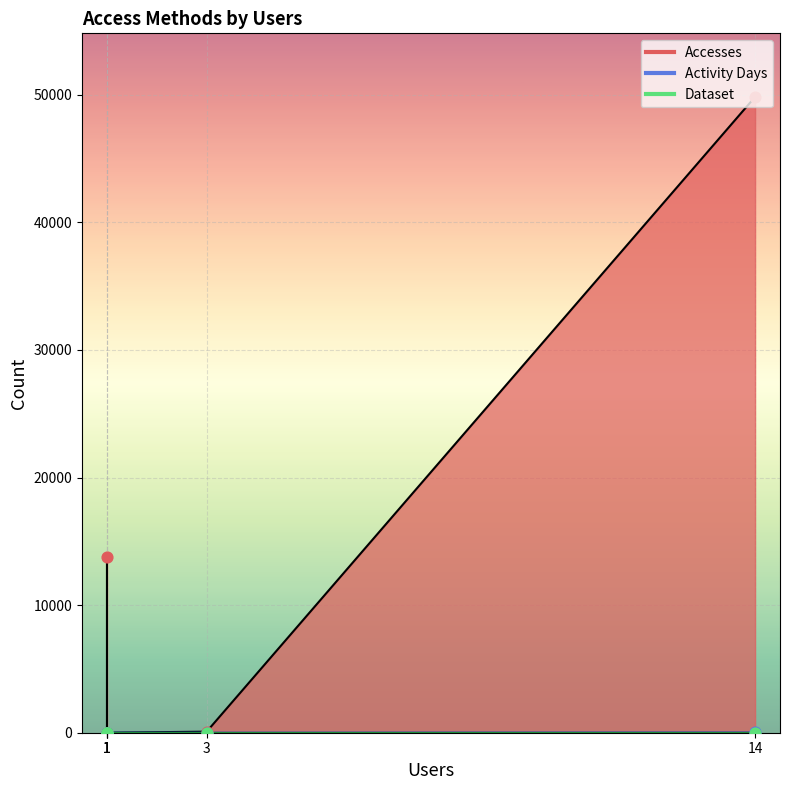

Which series contains the highest Y value?

Accesses markers